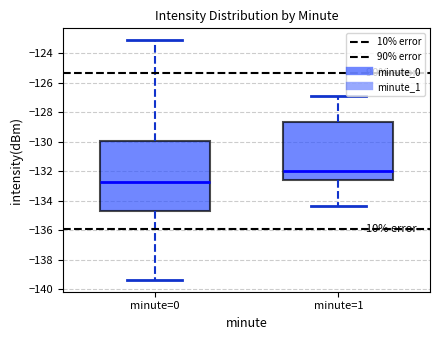

Reading left to right, read every box against the y-axis: the position of its median line, the range the box covers, and the ends of its whiskers. The values are not printed on the chart, so give them approximately, as read against the axis.

minute=0: median -132.8, box -134.8 to -130.0, whiskers -139.4 to -123.2
minute=1: median -132.0, box -132.6 to -128.6, whiskers -134.4 to -126.8